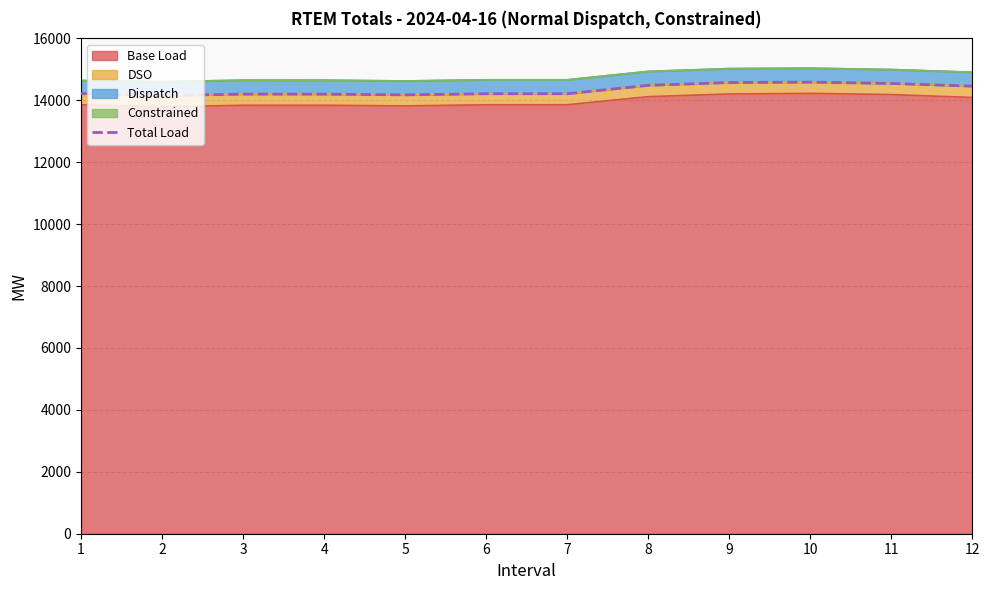

Which category has the lowest value across all series?

2